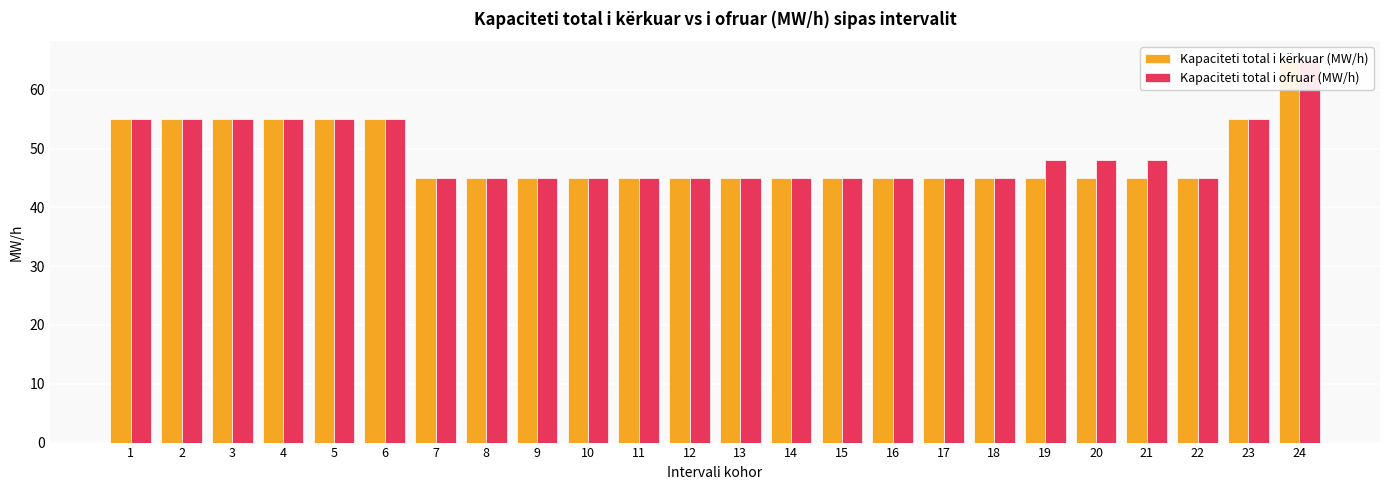

What is the difference between the highest and lowest values at 21?

3